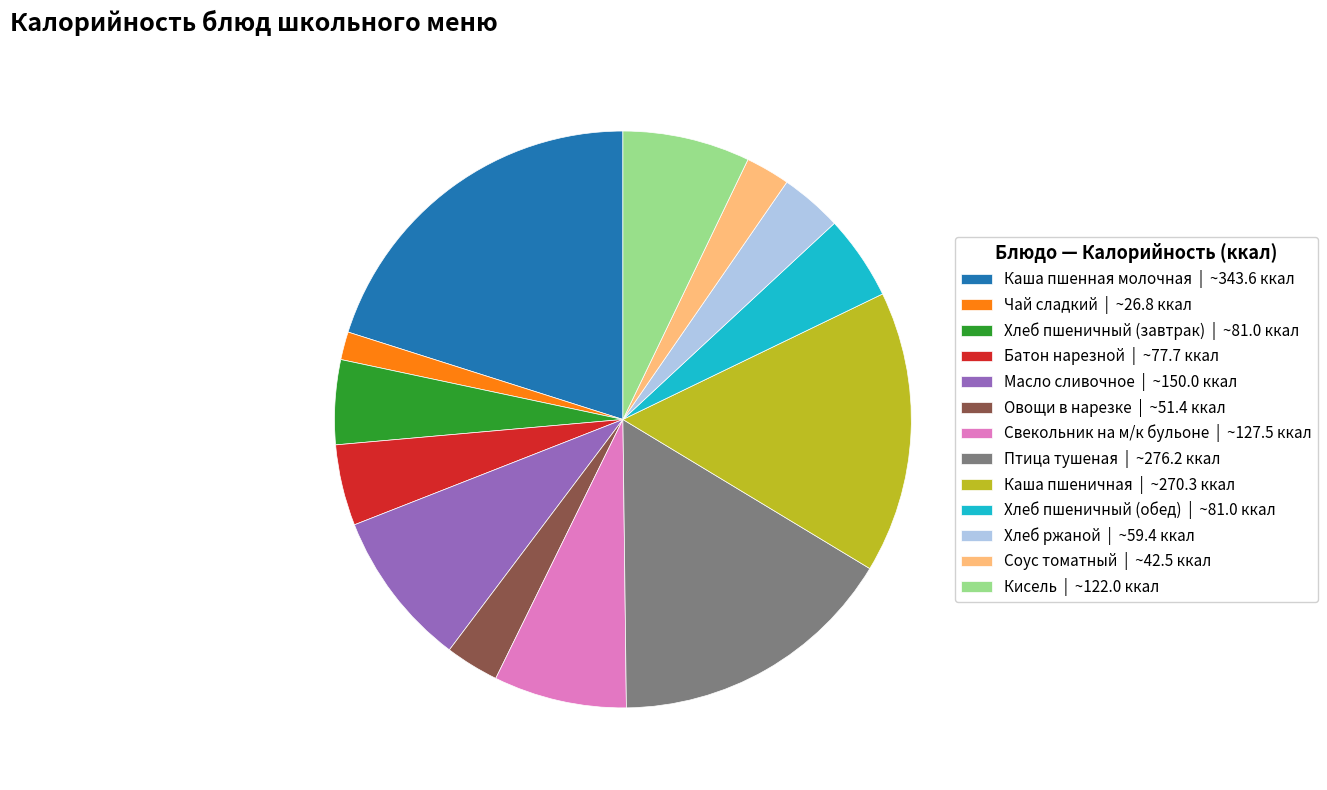

True or false: Свекольник на м/к бульоне | ~127.5 ккал accounts for 7% of the total.

True